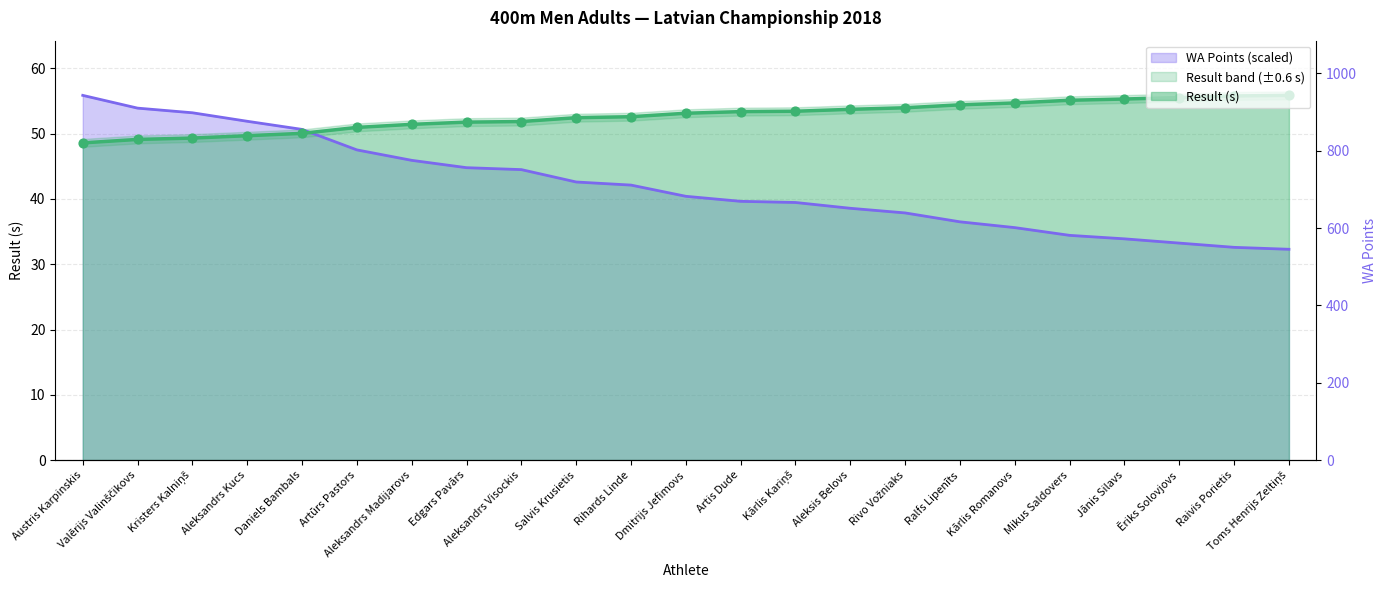

What is the total value across all series at Ēriks Solovjovs?

144.3